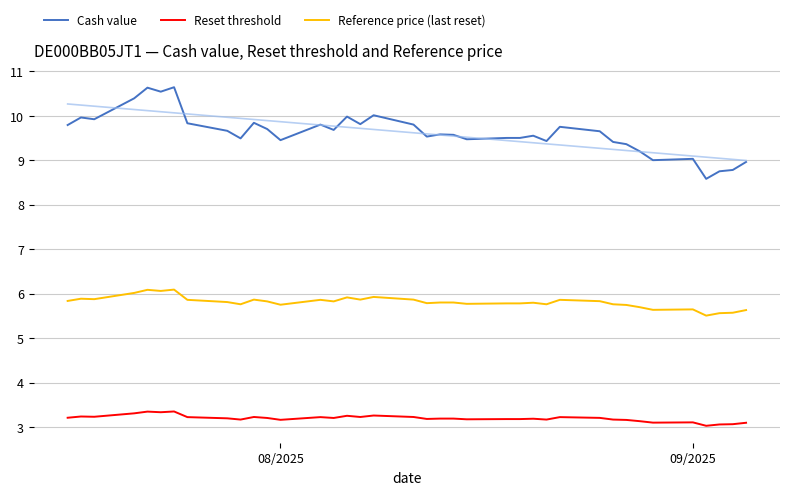

What is the highest value of the Cash value series?

10.6